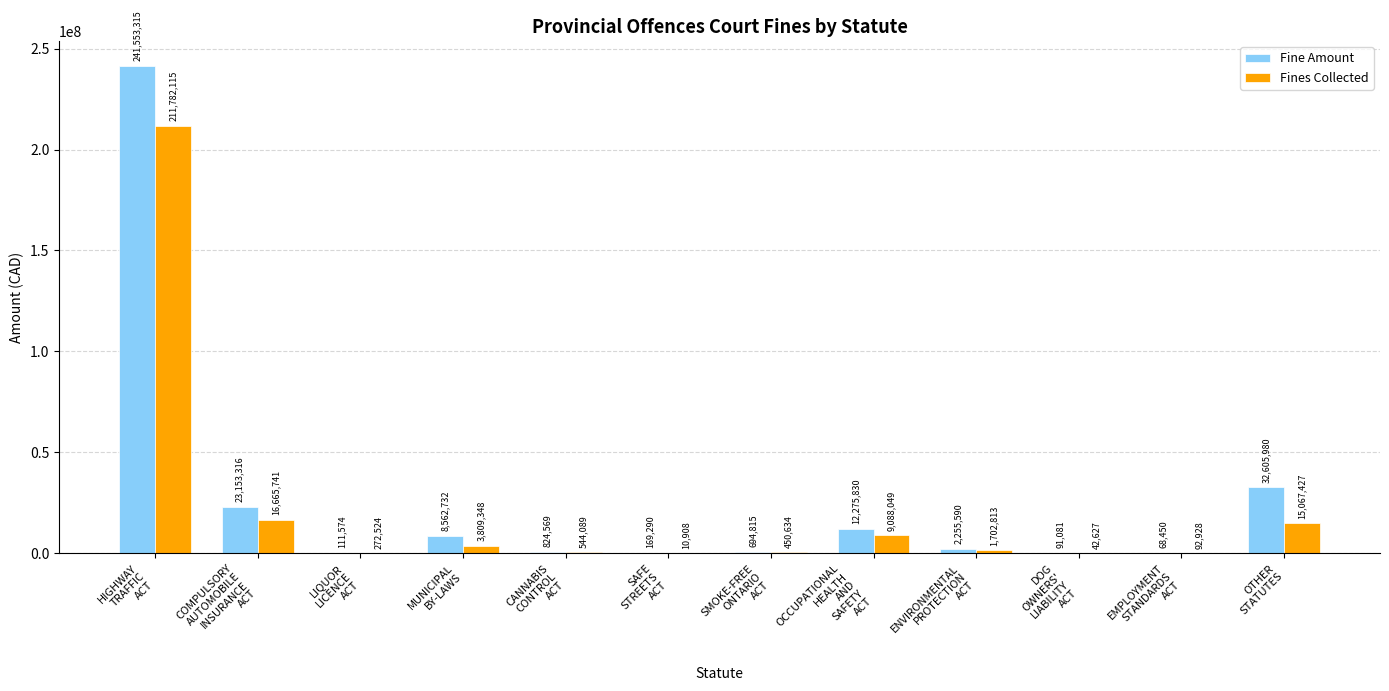

How many values in the Fine Amount series exceed 2255589?

6